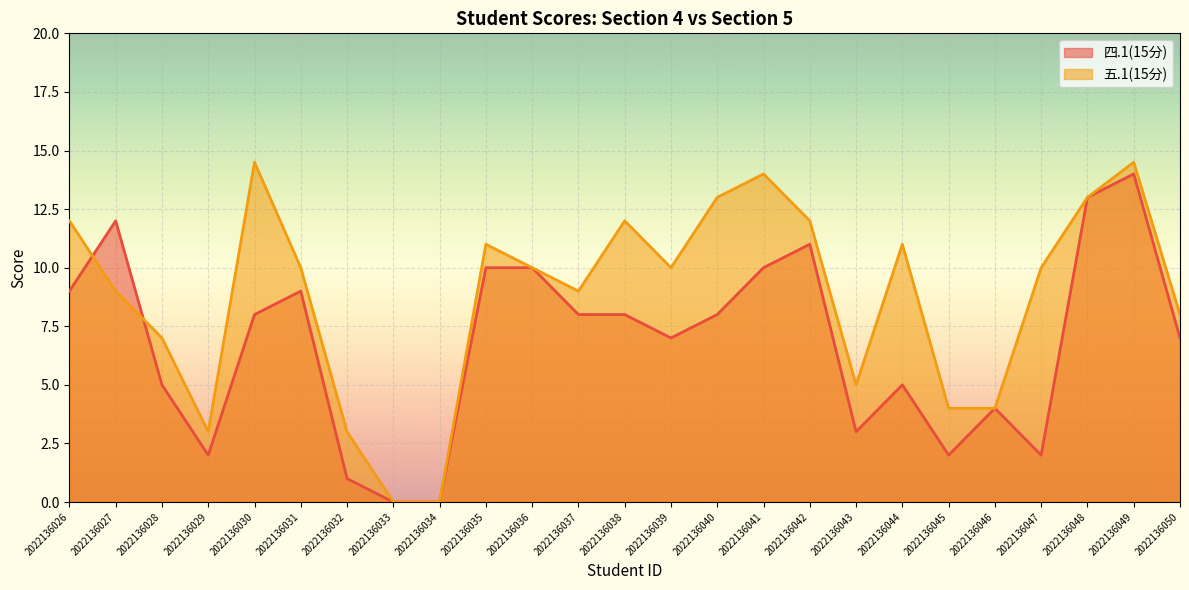

Reading left to right, what are all the values shown in this chart?

四.1(15分): 2022136026=9.0	2022136027=12.0	2022136028=5.0	2022136029=2.0	2022136030=8.0	2022136031=9.0	2022136032=1.0	2022136033=0.0	2022136034=0.0	2022136035=10.0	2022136036=10.0	2022136037=8.0	2022136038=8.0	2022136039=7.0	2022136040=8.0	2022136041=10.0	2022136042=11.0	2022136043=3.0	2022136044=5.0	2022136045=2.0	2022136046=4.0	2022136047=2.0	2022136048=13.0	2022136049=14.0	2022136050=7.0
五.1(15分): 2022136026=12.0	2022136027=9.0	2022136028=7.0	2022136029=3.0	2022136030=14.5	2022136031=10.0	2022136032=3.0	2022136033=0.0	2022136034=0.0	2022136035=11.0	2022136036=10.0	2022136037=9.0	2022136038=12.0	2022136039=10.0	2022136040=13.0	2022136041=14.0	2022136042=12.0	2022136043=5.0	2022136044=11.0	2022136045=4.0	2022136046=4.0	2022136047=10.0	2022136048=13.0	2022136049=14.5	2022136050=8.0